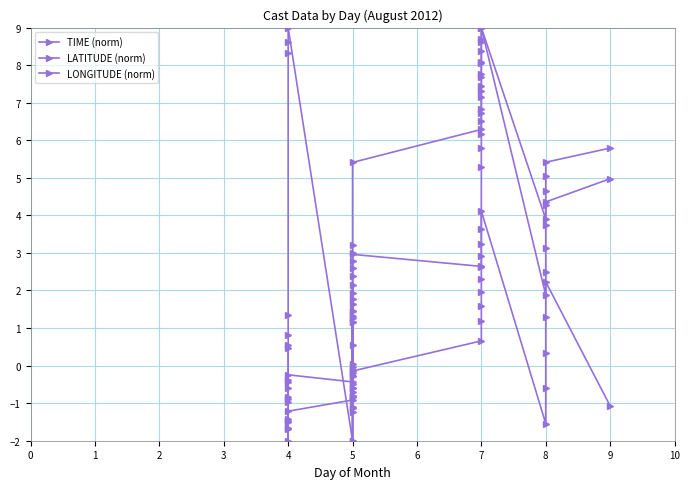

Which series has the largest total across all categories?

LATITUDE (norm)